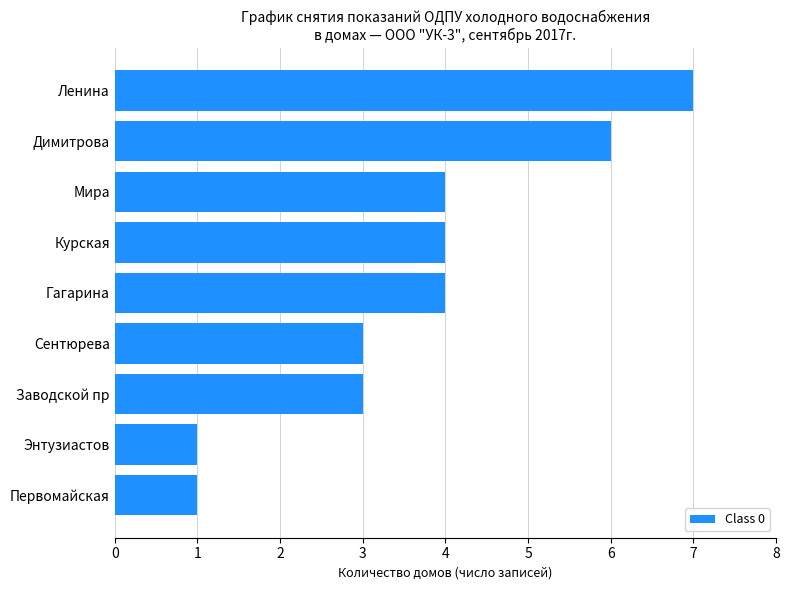

What is the maximum value shown in the chart?

7